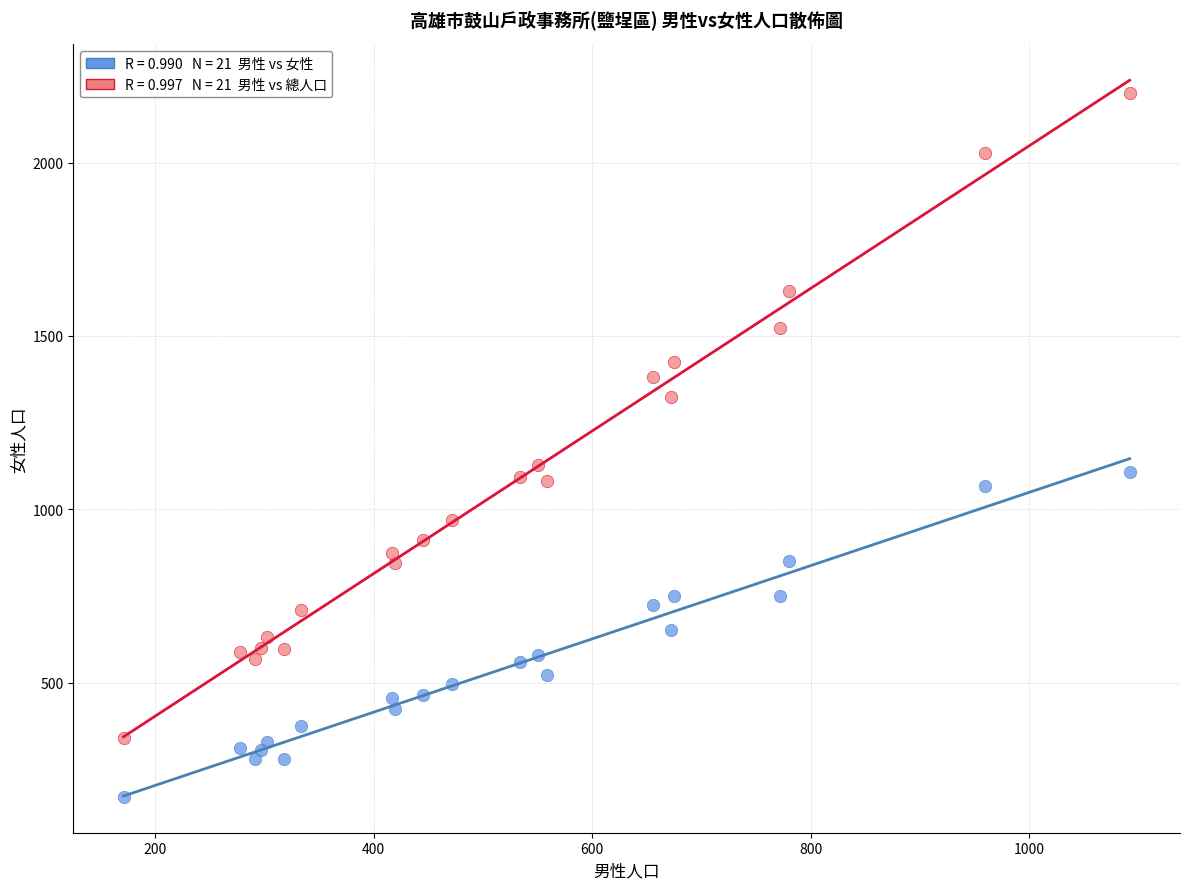

Across all data points, what is the range of X values (max minus min)?

921